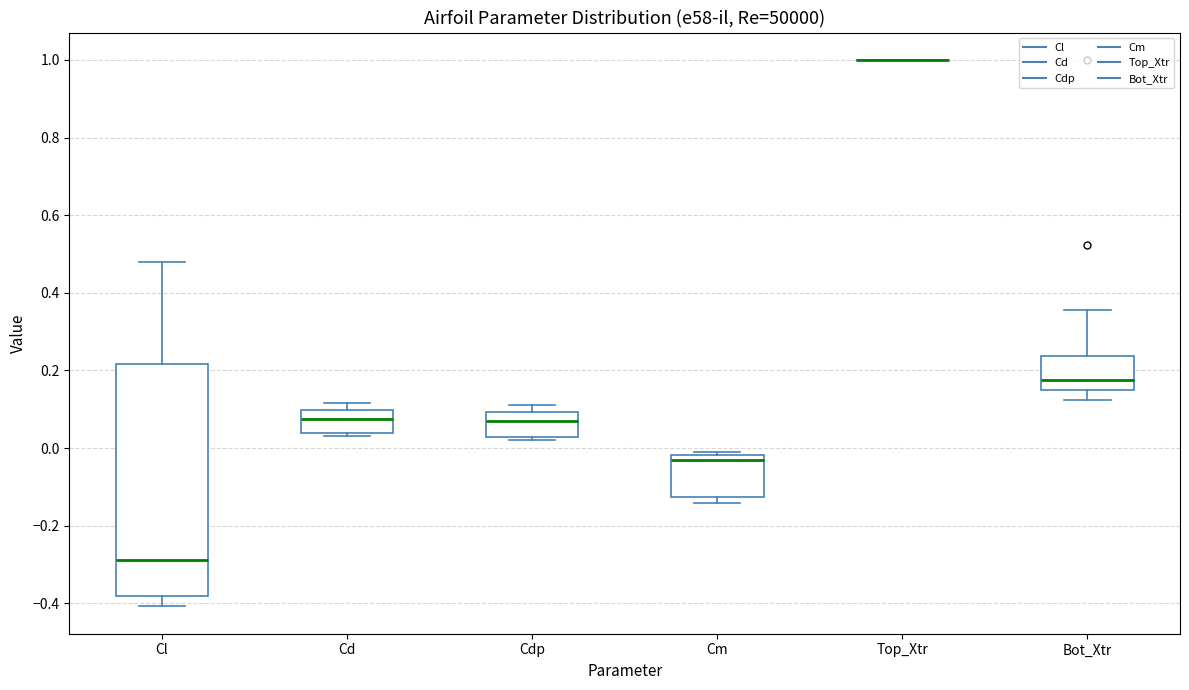

Where does the upper whisker of the box for Bot_Xtr end on the y-axis? The values are not printed on the chart, so give them approximately, as read against the axis.

0.36